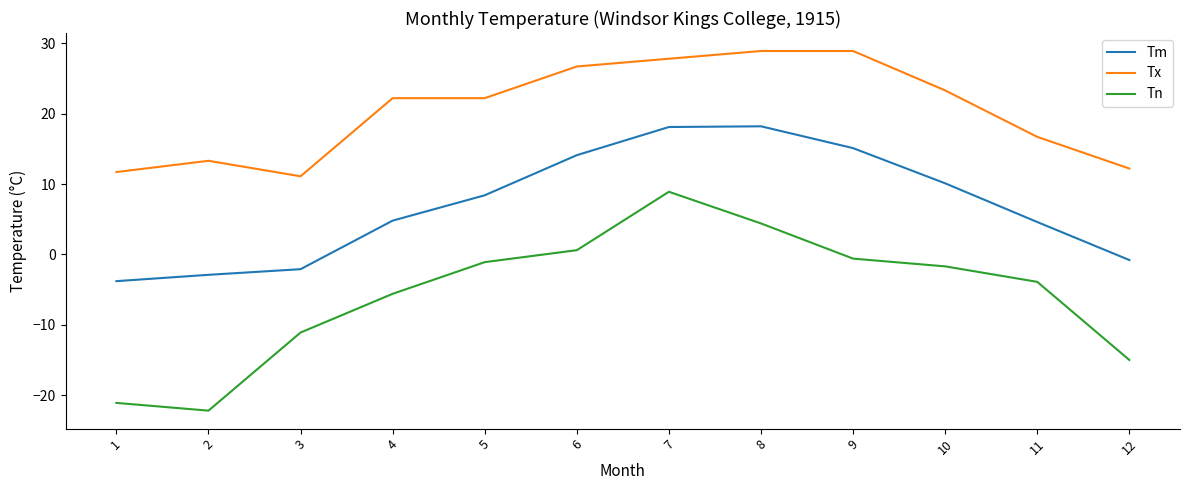

True or false: Tm and Tx cross at least once.

False